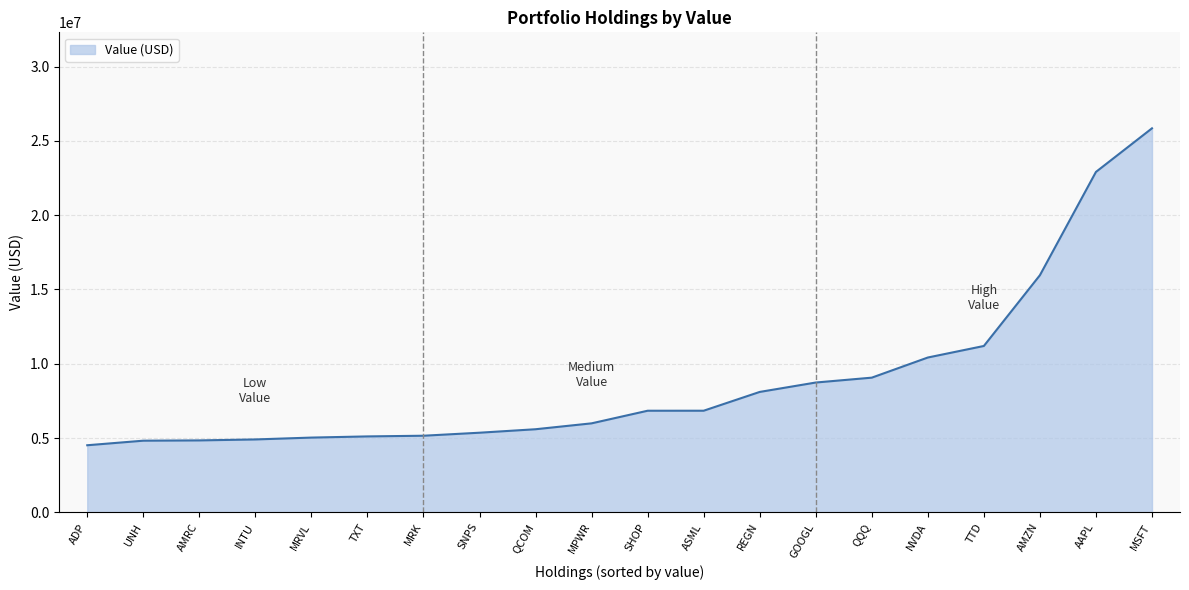

What is the maximum value shown in the chart?

25851000